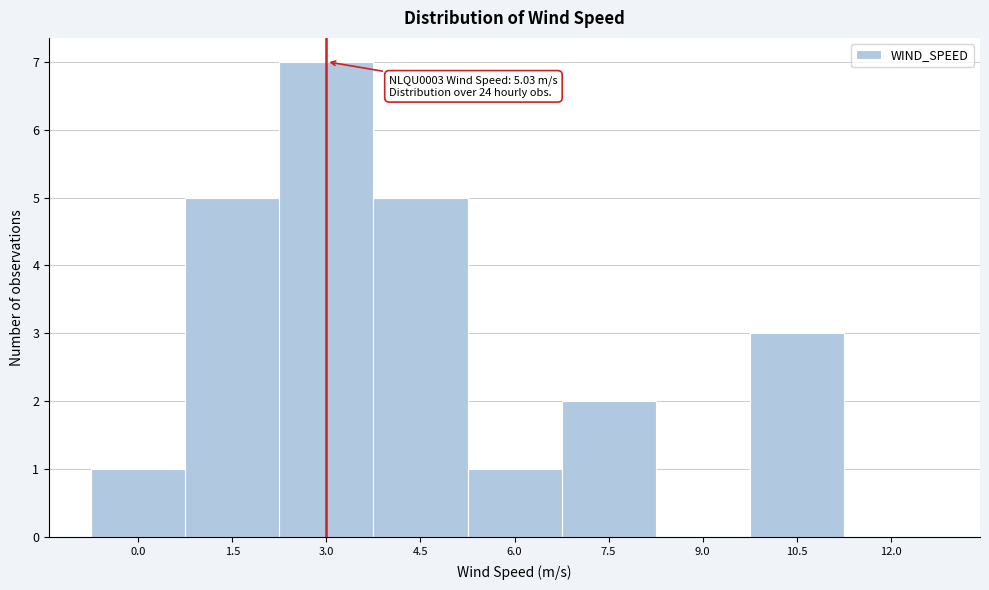

Reading left to right, list all the values displayed in this chart.

0.0=1	1.5=5	3.0=7	4.5=5	6.0=1	7.5=2	9.0=0	10.5=3	12.0=0